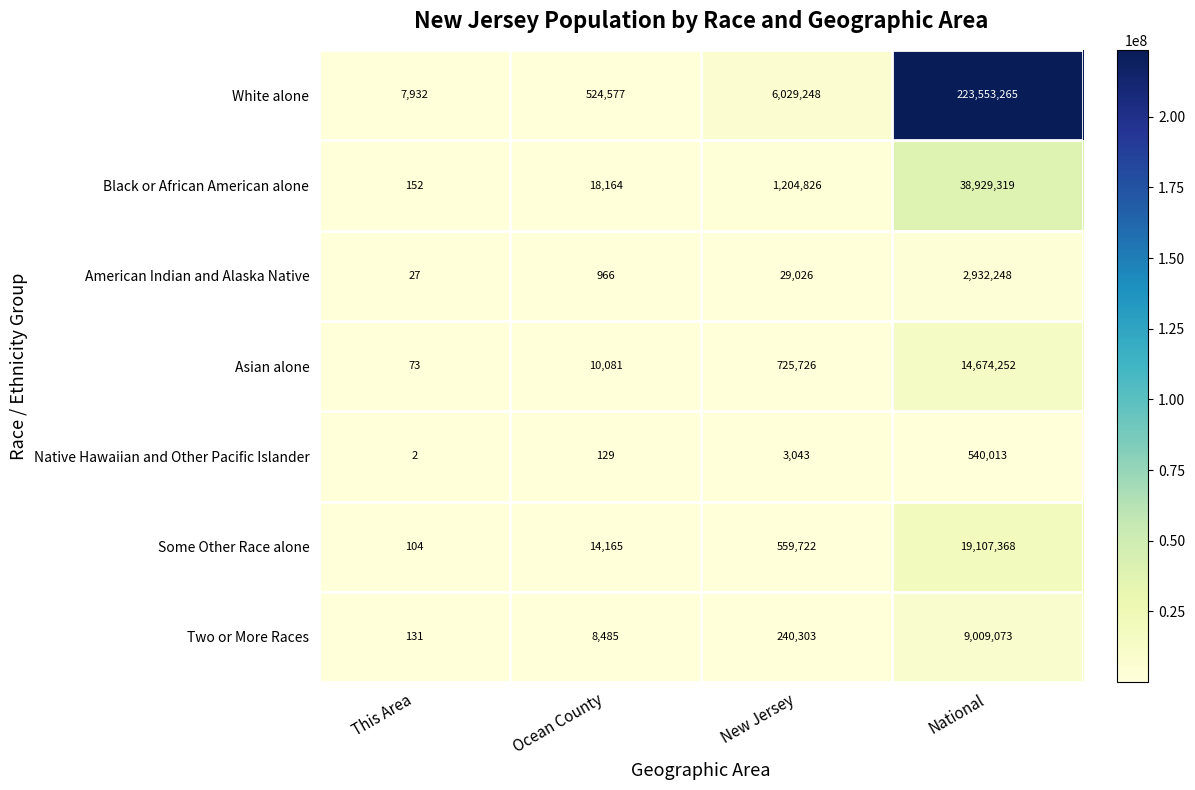

What value does the Two or More Races series have at National?

9009073